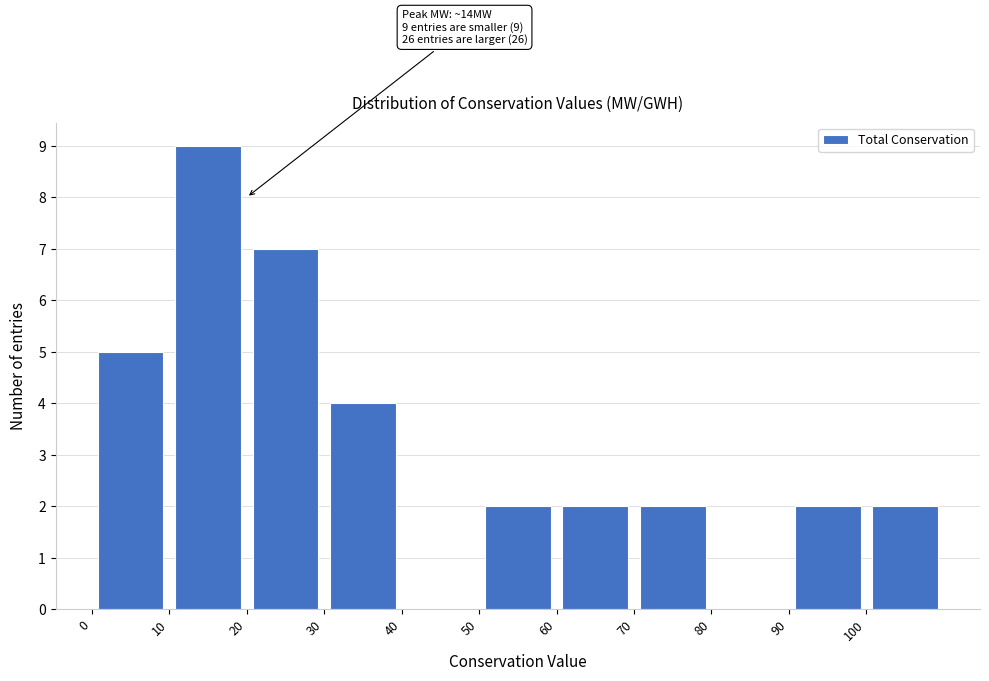

Which range on the x-axis has the tallest bar?

10 to 20